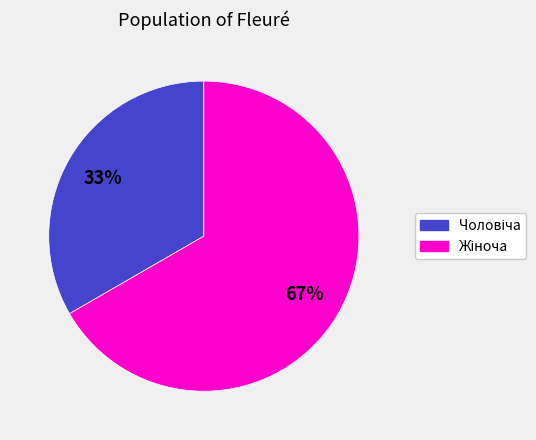

To the nearest percent, what is the average slice percentage?

50%